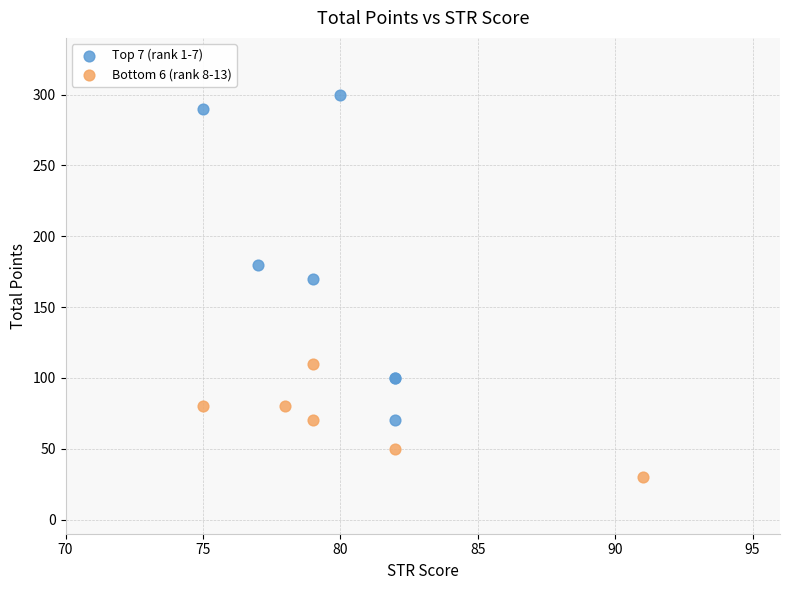

Which series has the largest Y range (max minus min)?

Top 7 (rank 1-7)